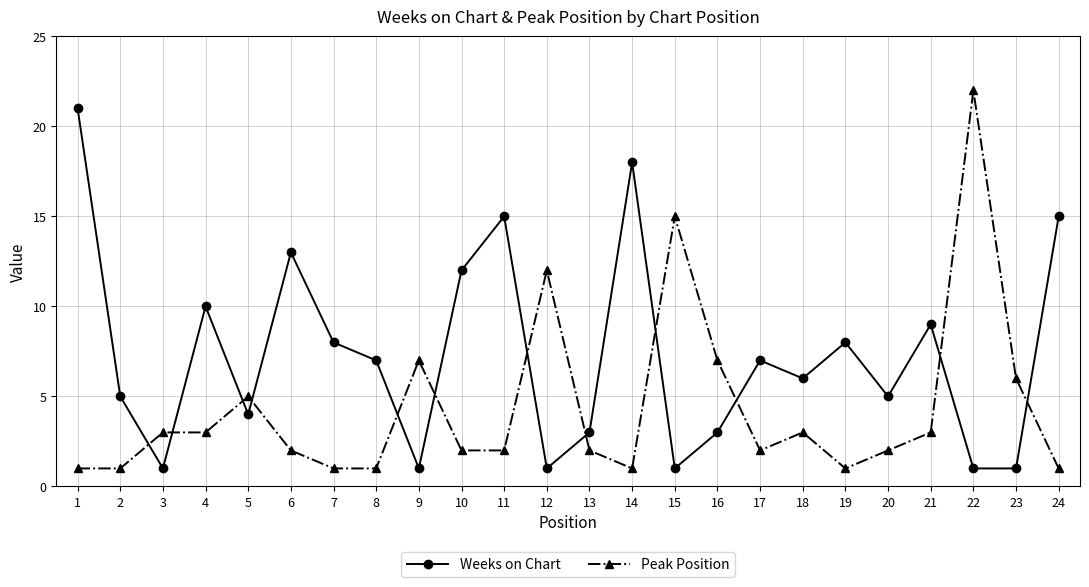

How many lines are shown in the chart?

2